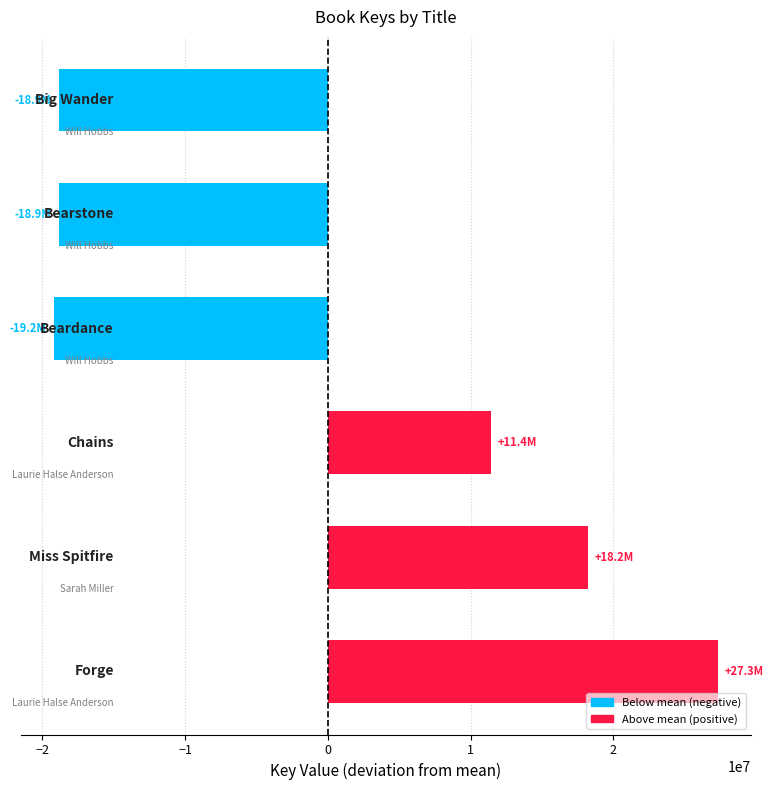

What is the difference between the maximum and minimum values?

46511415.0